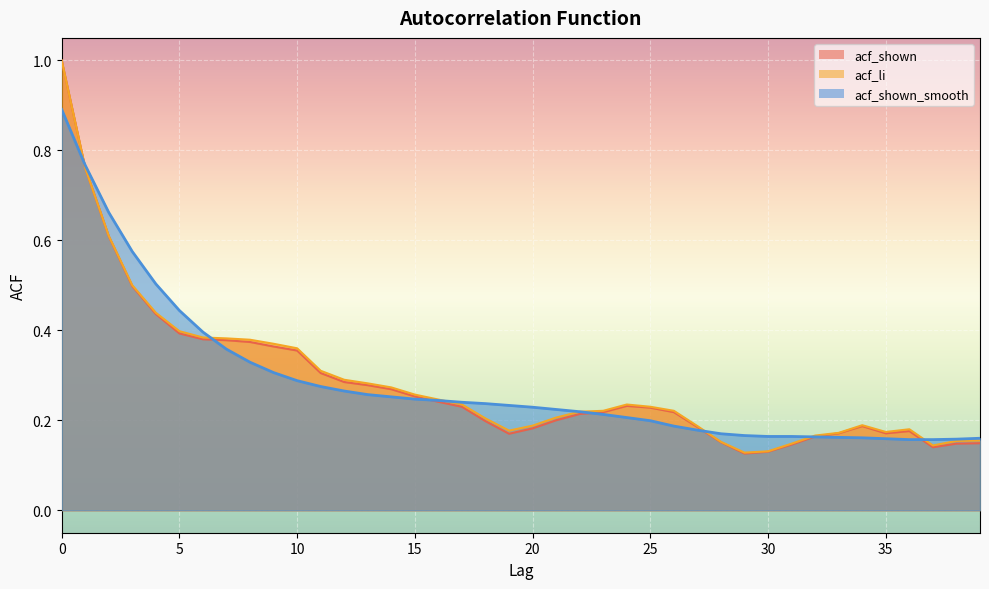

Where do acf_shown_smooth and acf_shown first cross each other?

0 and 1